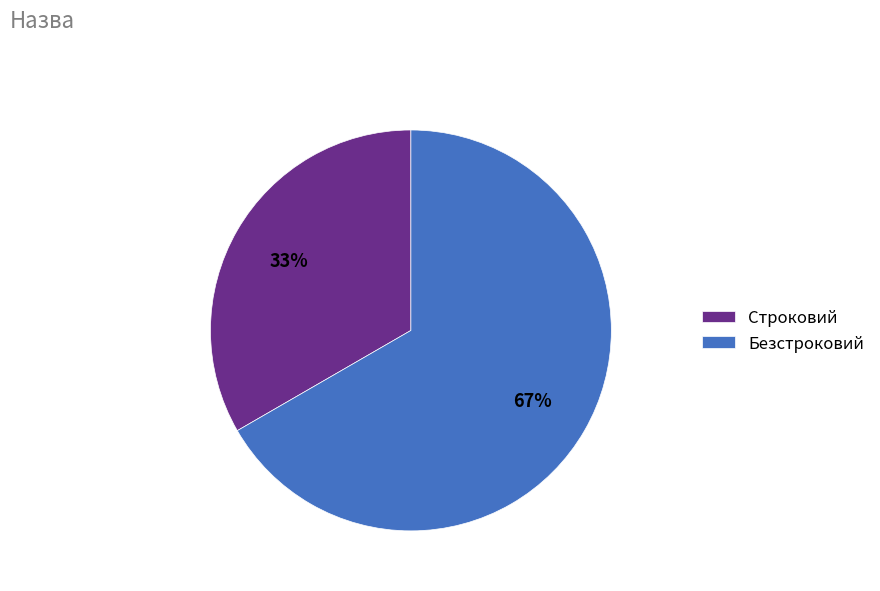

Does Безстроковий account for over 50% of the chart?

Yes